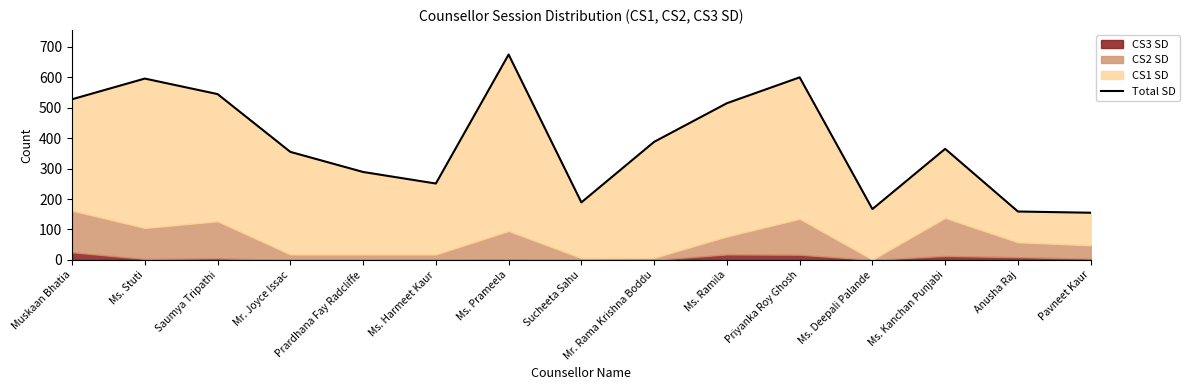

How many points are higher than both their immediate neighbors (excluding endpoints)?

4